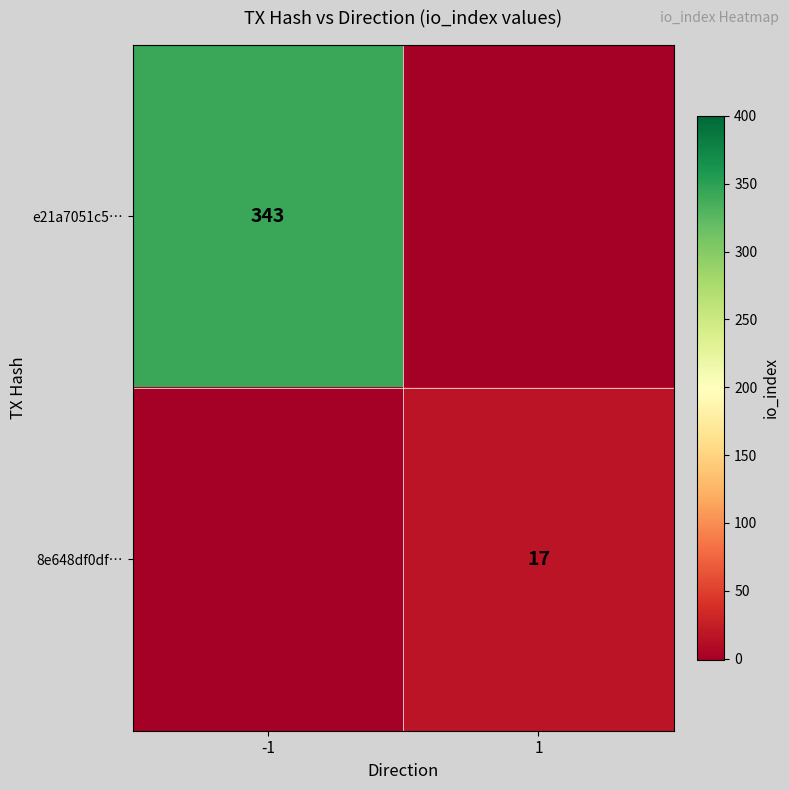

Which has a higher value, 1 or -1?

-1